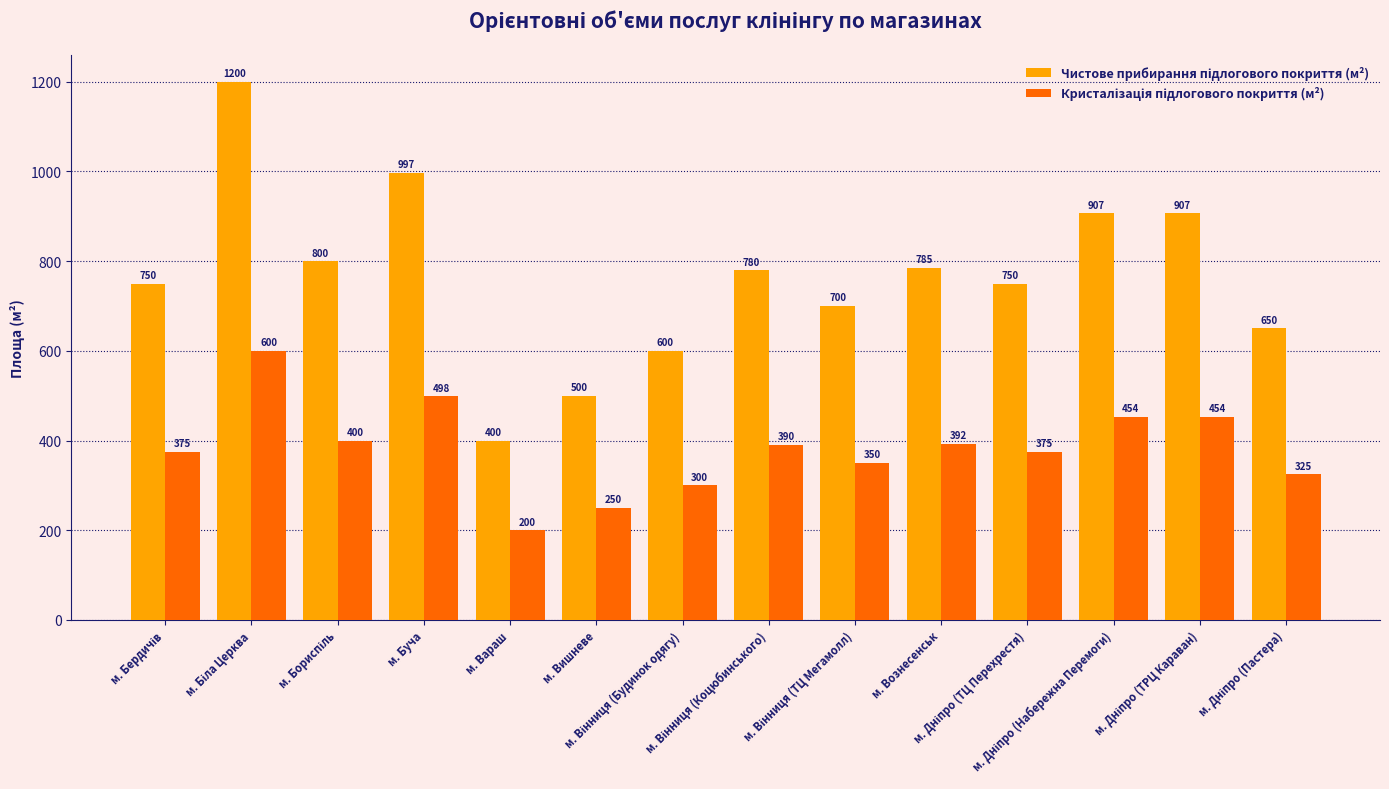

What is the minimum value shown in the chart?

200.0